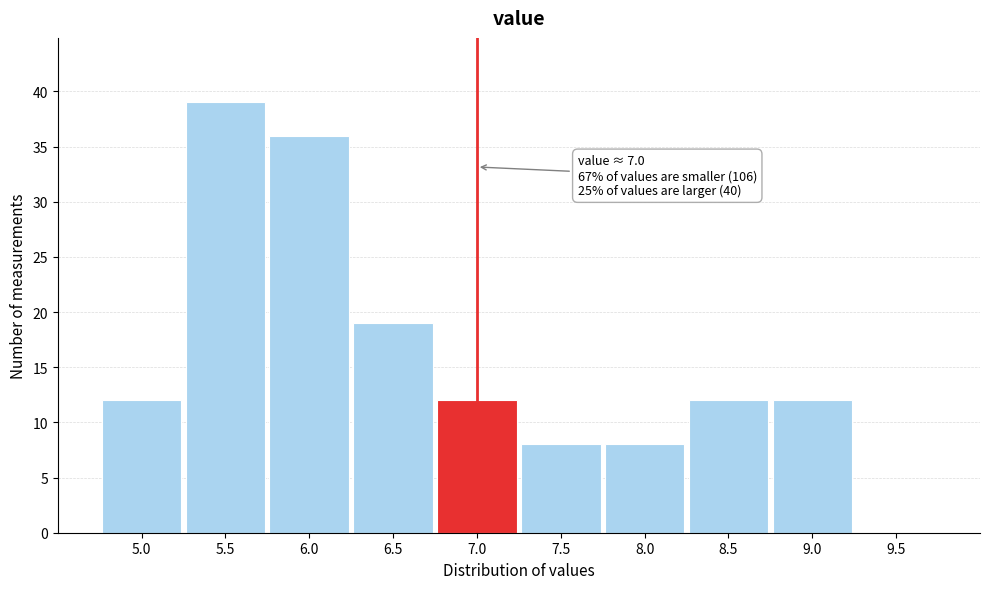

Reading left to right, list all the values displayed in this chart.

5.0=12	5.5=39	6.0=36	6.5=19	7.0=12	7.5=8	8.0=8	8.5=12	9.0=12	9.5=0